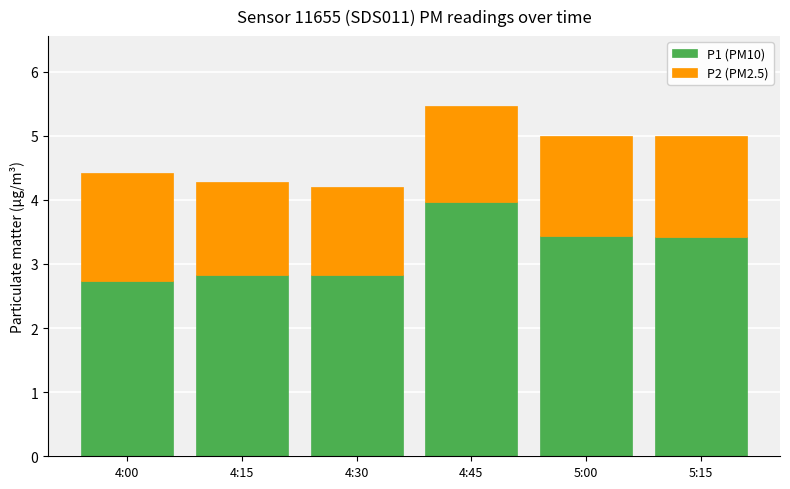

Count the P1 (PM10) values in the range 2 to 3.

3